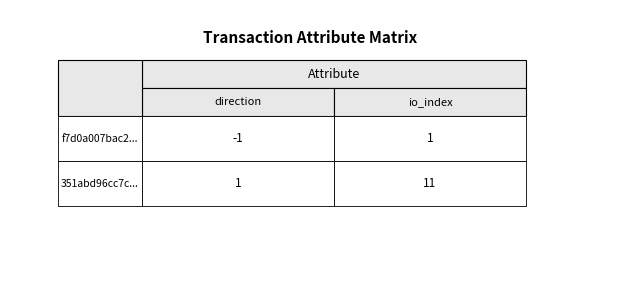

Reading right to left, extract all data points from this chart.

f7d0a007...: 1	-1
351abd96...: 11	1